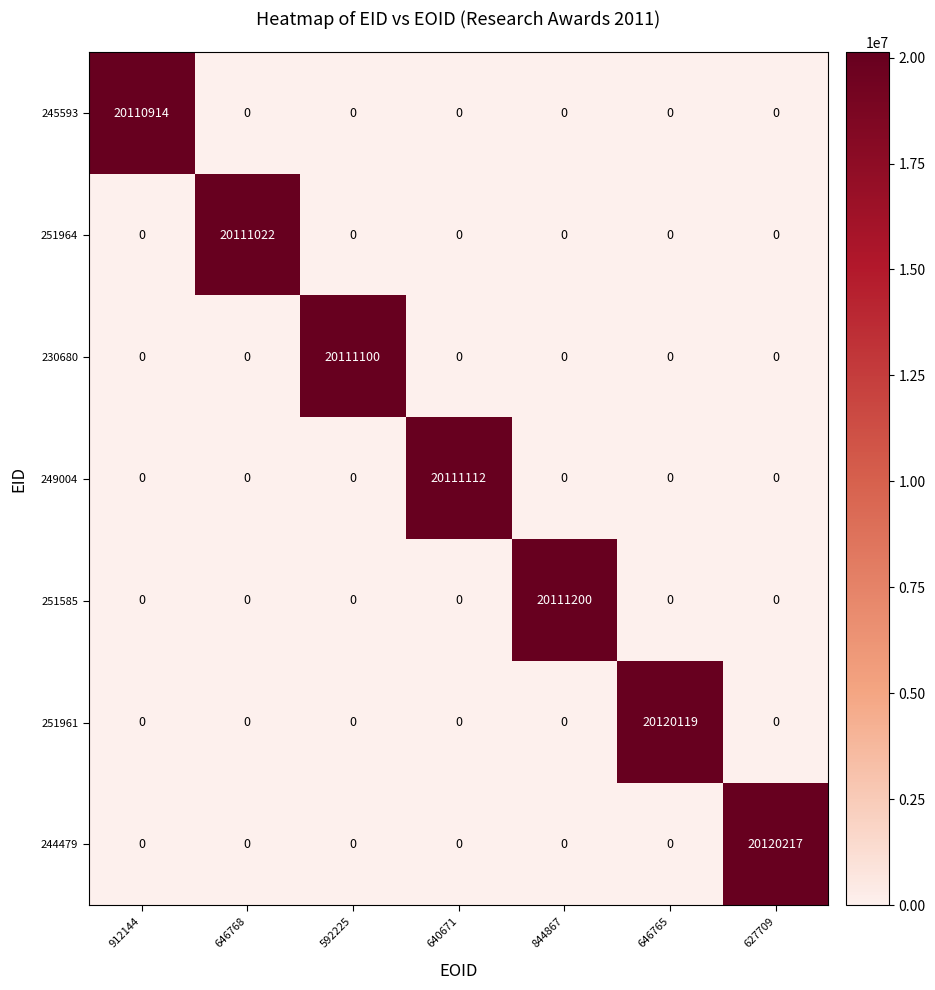

Which label corresponds to the largest value in the chart?

627709